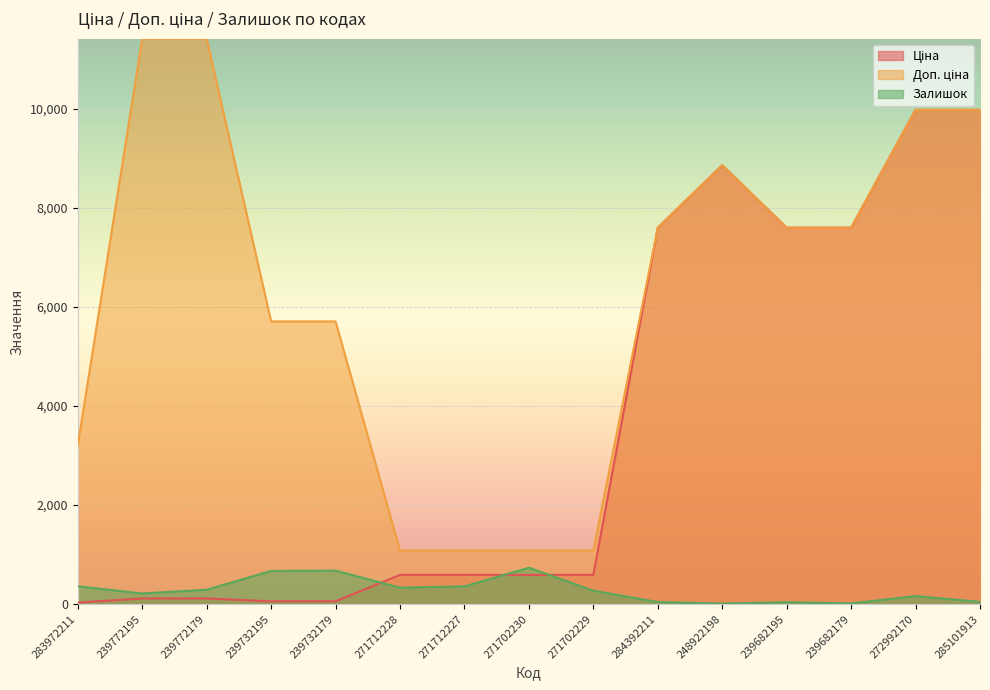

What is the sum of all Доп. ціна values?

93357.9